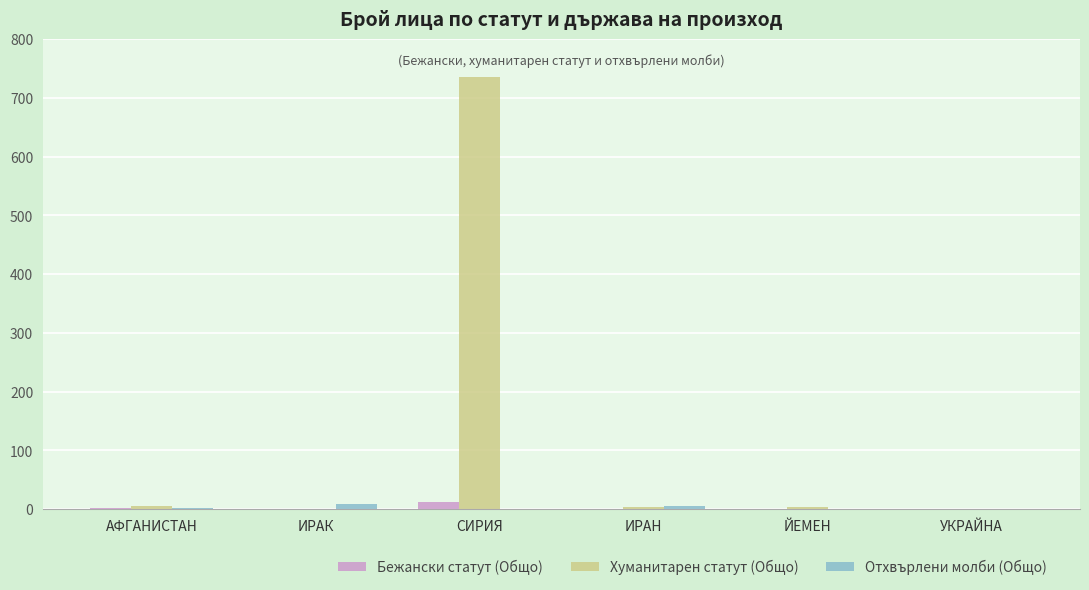

How many categories are shown in the chart?

6